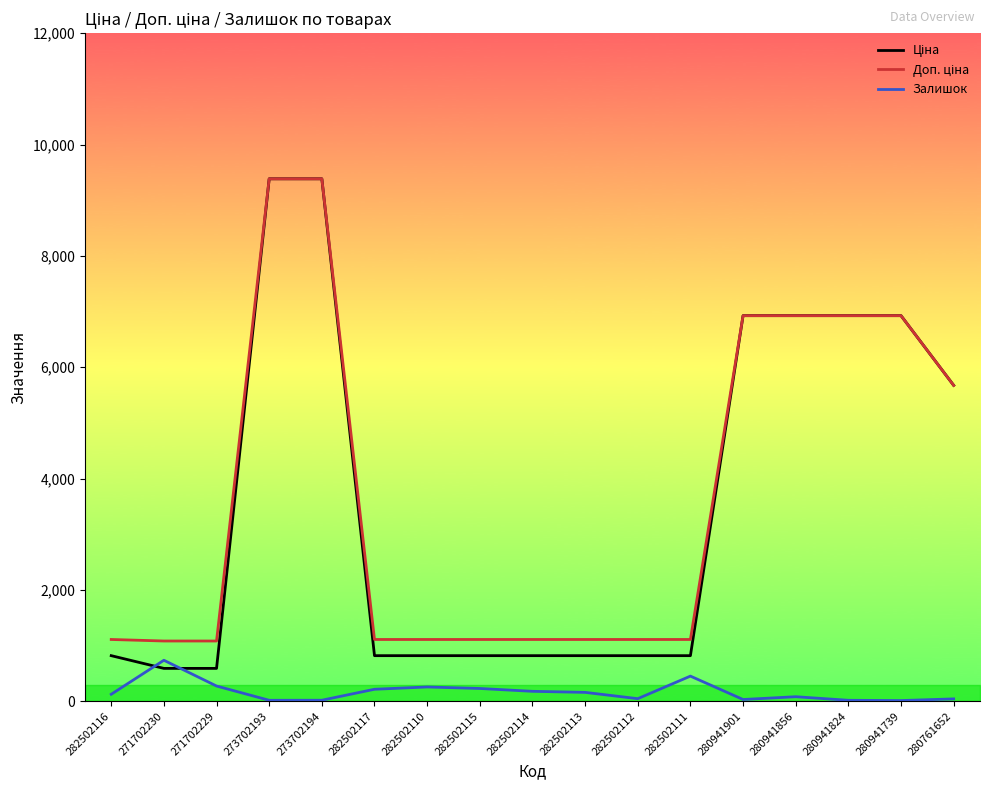

What is the greatest value displayed?

9384.0